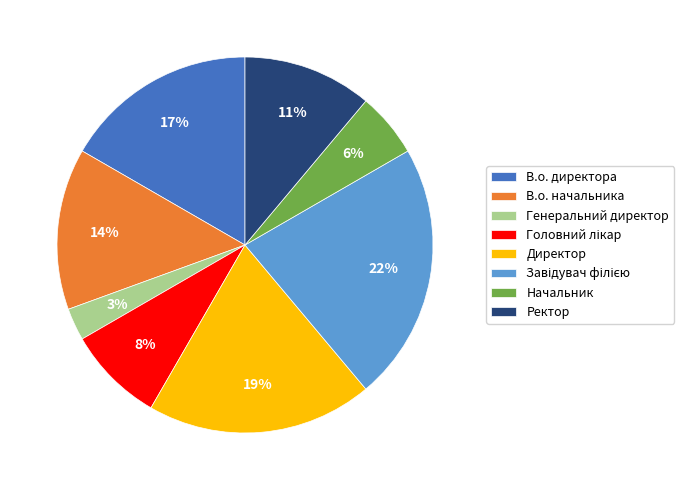

What percentage is the Ректор slice, to the nearest percent?

11%